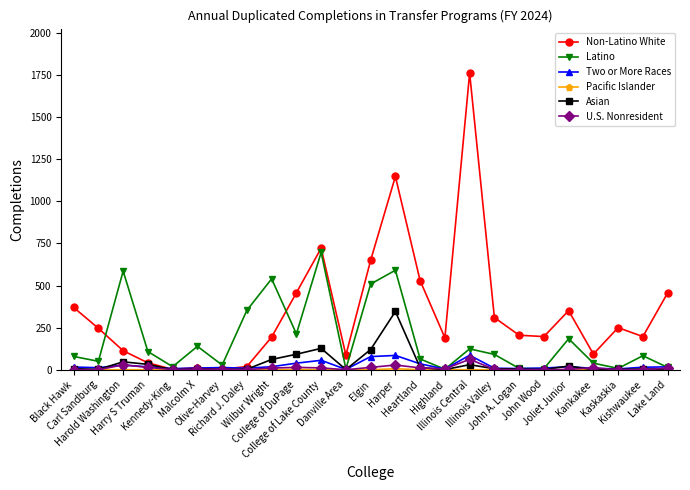

Which series changed the most between Harold Washington and Harry S Truman?

Latino